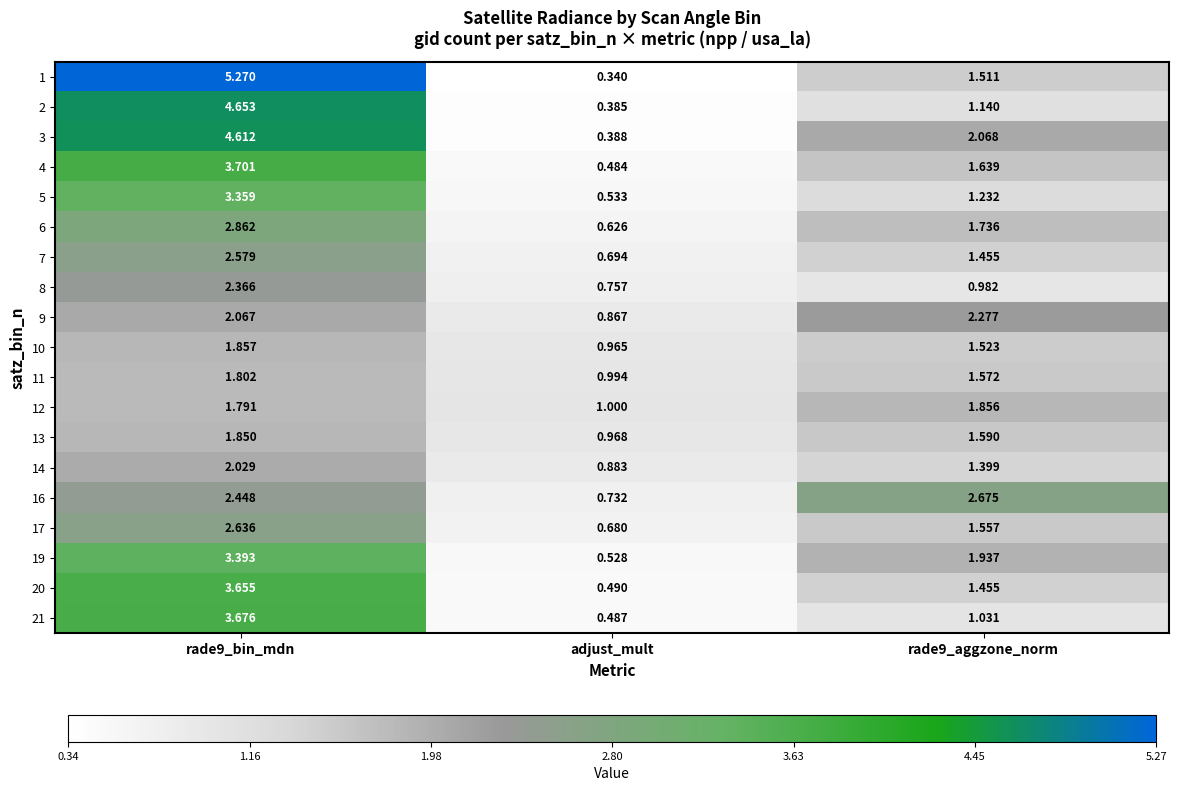

At which label is 11 closest to 1?

adjust_mult